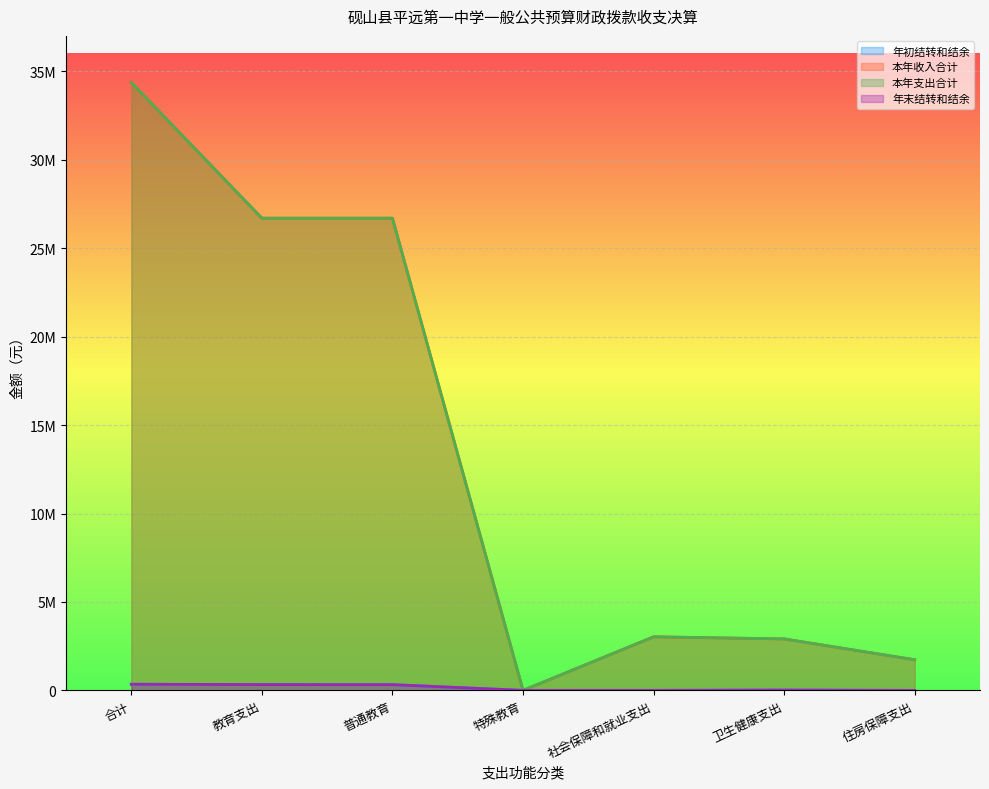

What is the difference between the 年末结转和结余 values at 合计 and 住房保障支出?

348050.7